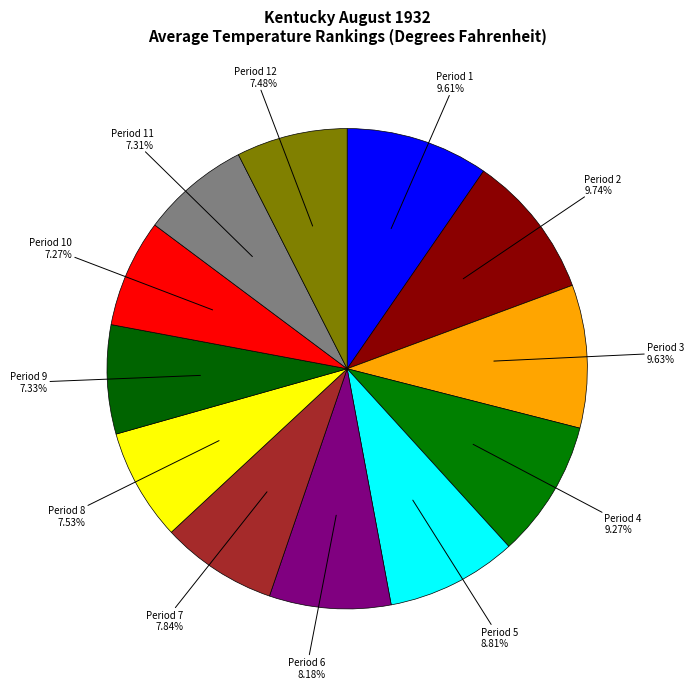

To the nearest percent, what is the average slice percentage?

8%